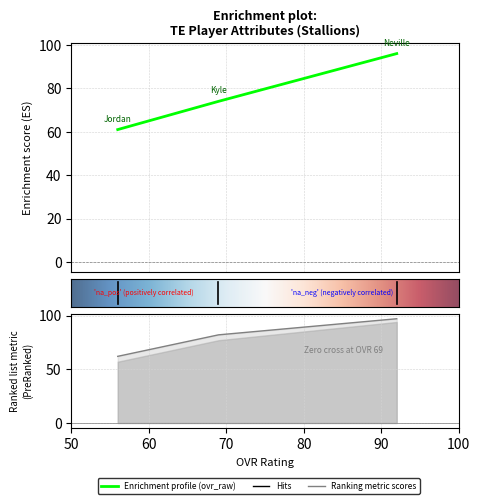

Where is strength nearest to the value 79?

Kyle Parker